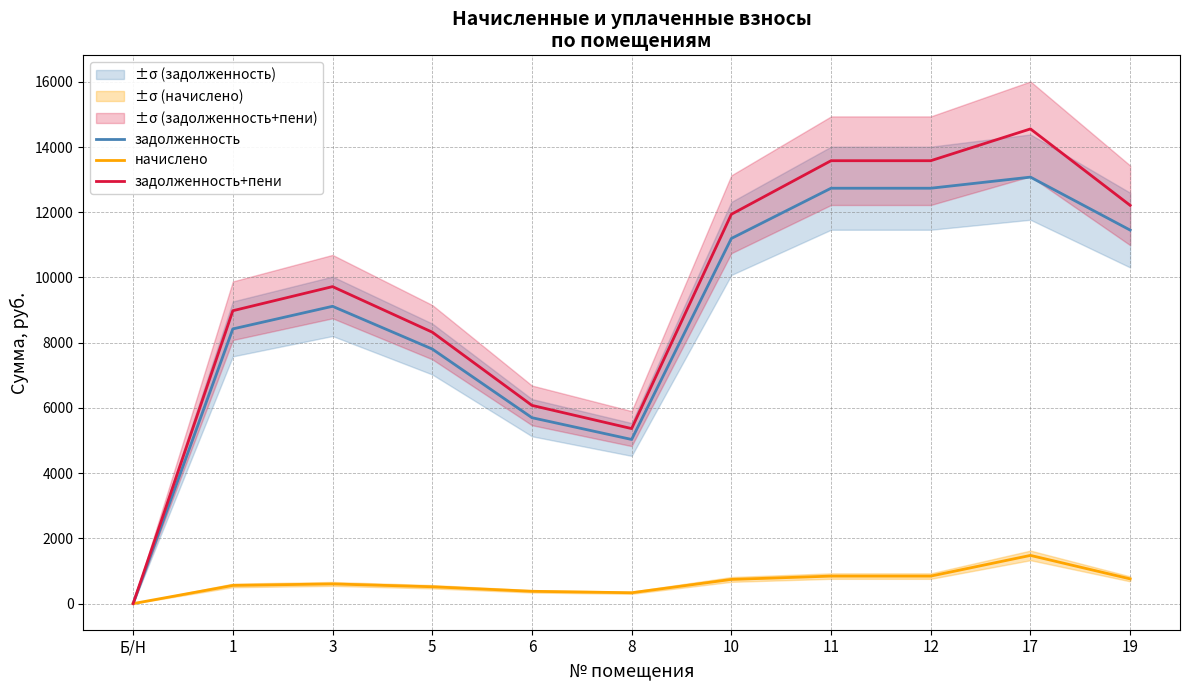

Reading right to left, what are all the values shown in this chart?

задолженность: 11453.3	13077.8	12737.3	12737.3	11196.5	5033.3	5701.0	7806.7	9116.4	8423.0	0.0
начислено: 758.6	1478.2	843.7	843.7	741.6	333.4	377.6	517.1	603.9	557.9	0.0
задолженность+пени: 12211.9	14556.0	13581.0	13581.0	11938.1	5366.7	6078.6	8323.8	9720.3	8981.0	0.0